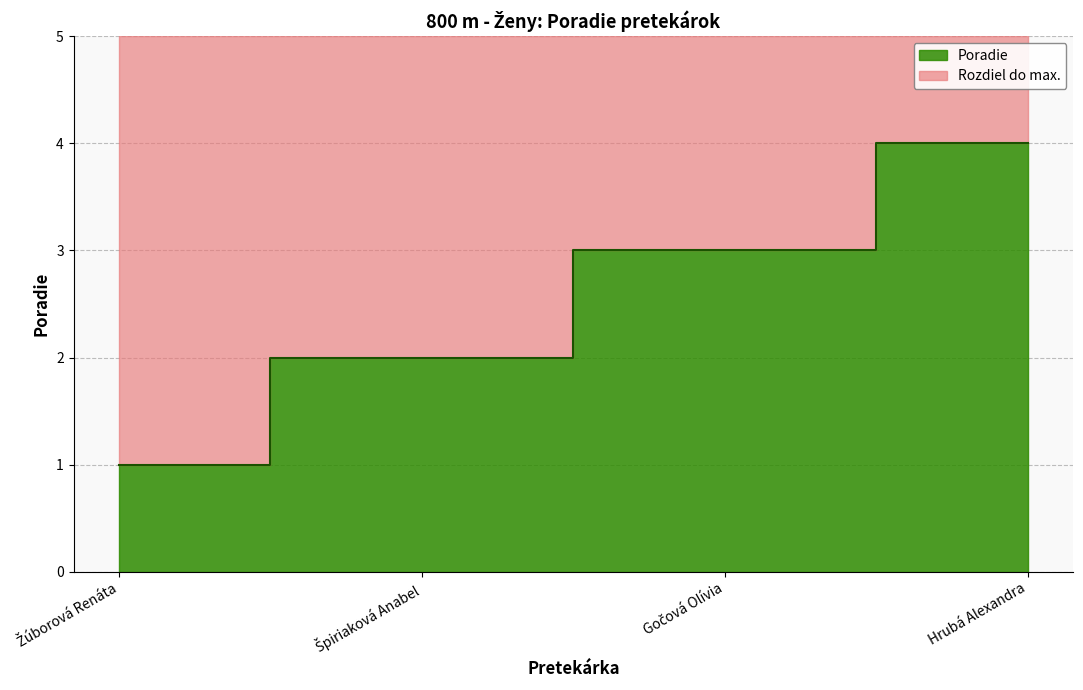

What is the sum of all values?

10